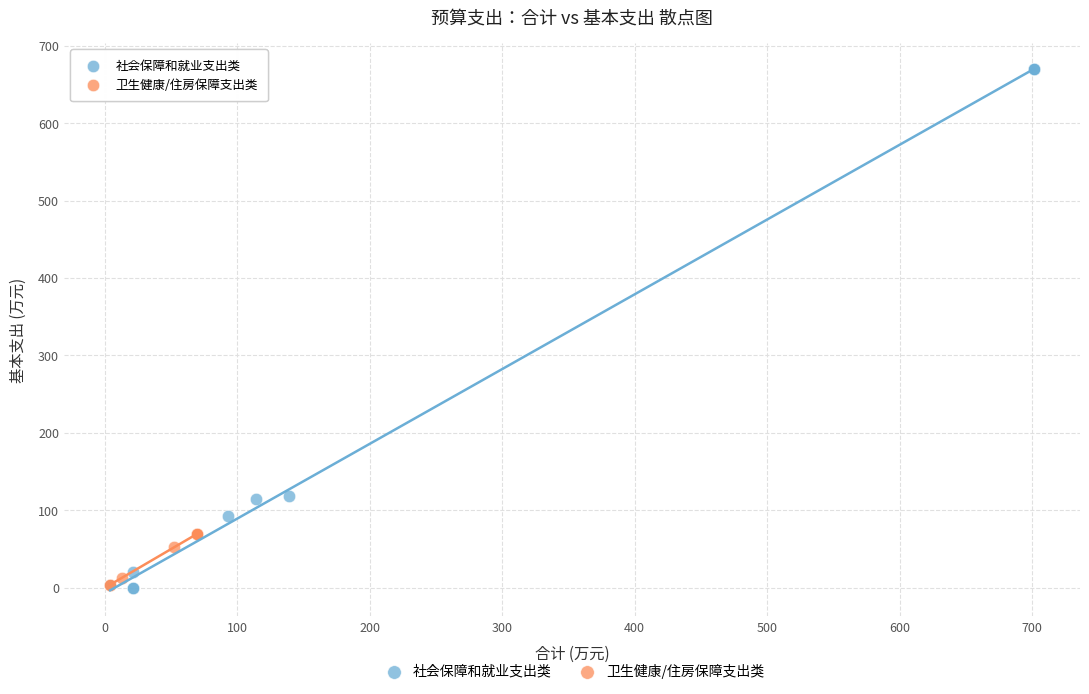

Which series has the largest Y range (max minus min)?

社会保障和就业支出类